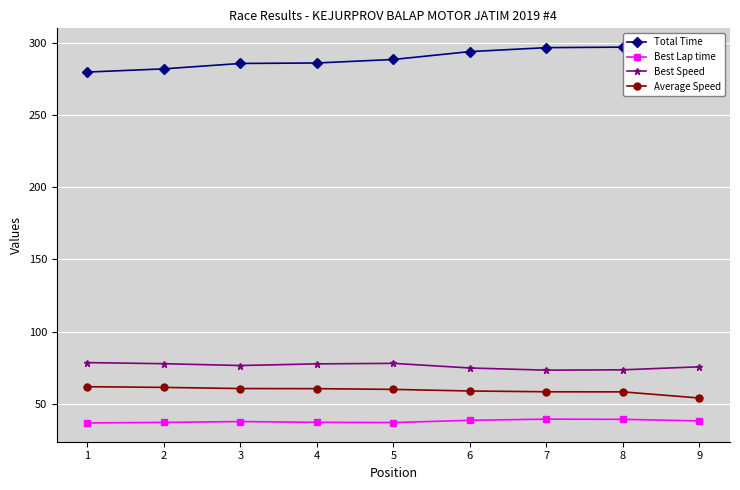

Which series has the largest total across all categories?

Total Time